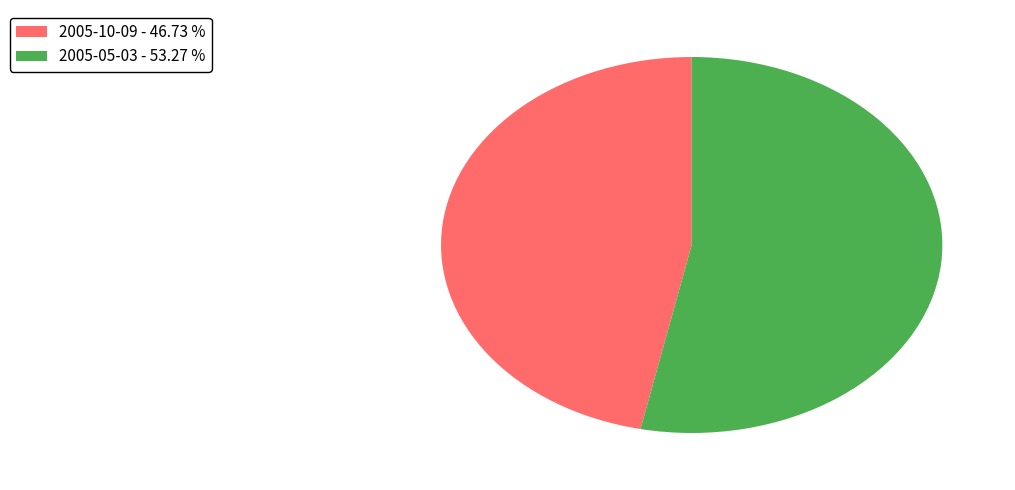

Is 2005-10-09 the majority of the pie?

No